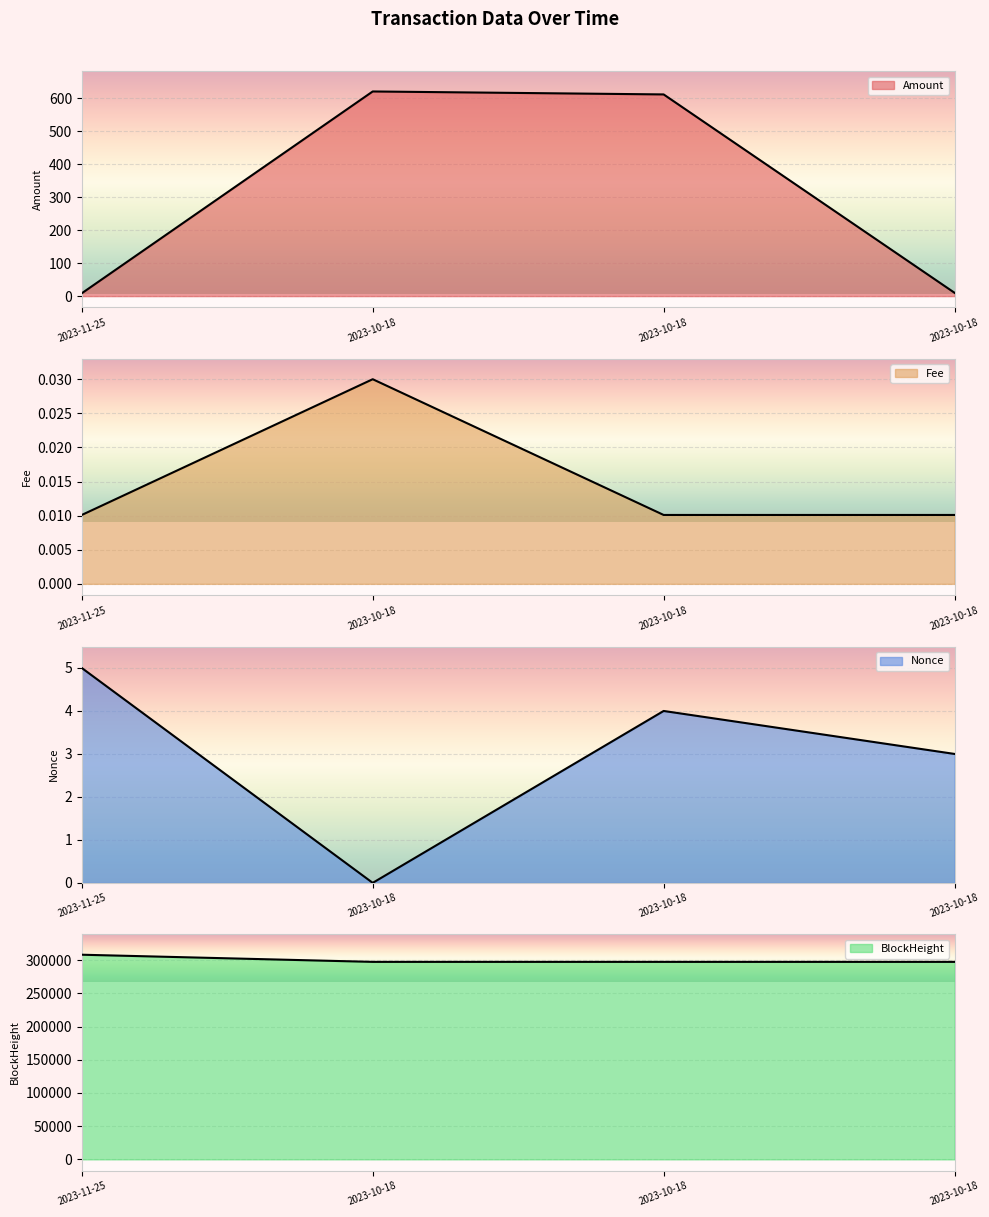

True or false: BlockHeight and Nonce intersect in this chart.

False